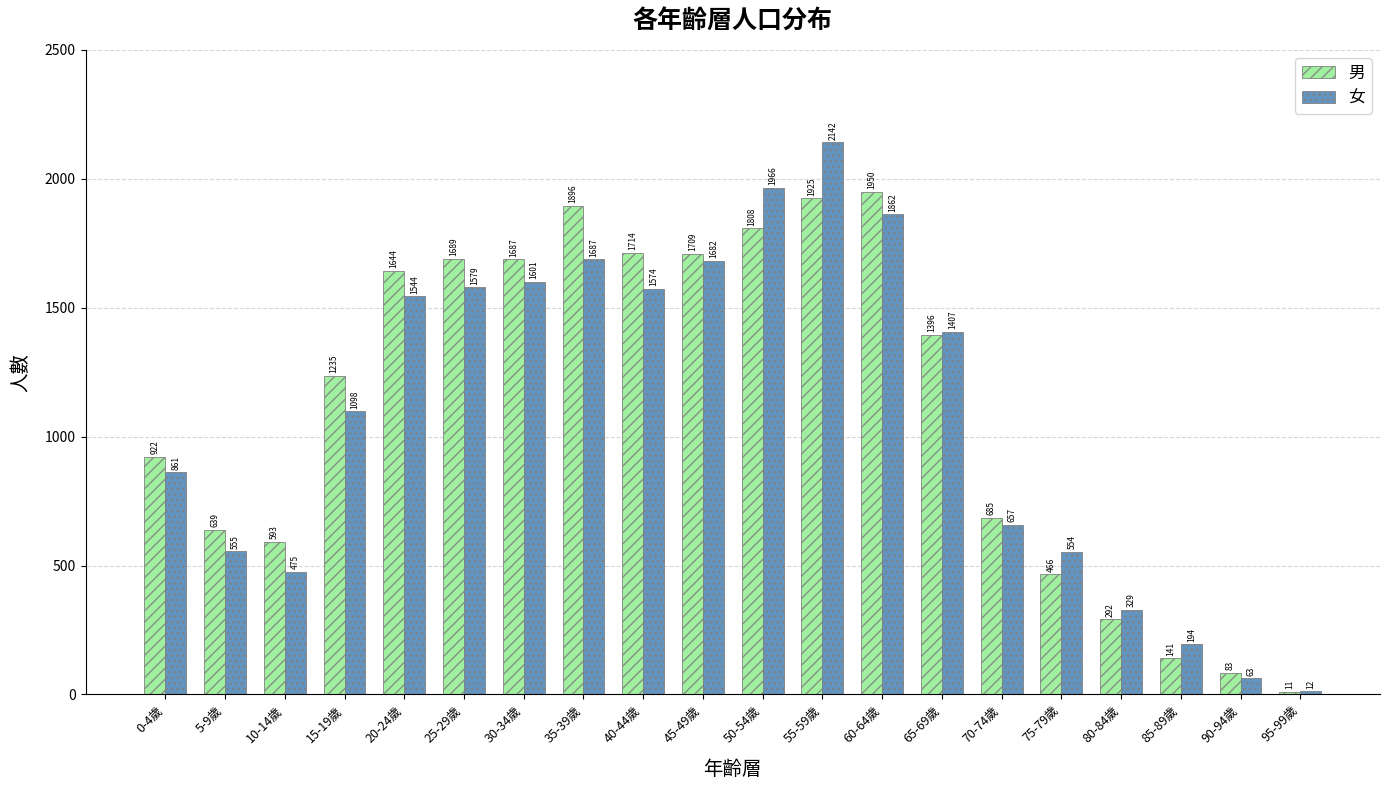

What is the label of the 3rd bar from the right?

85-89歲